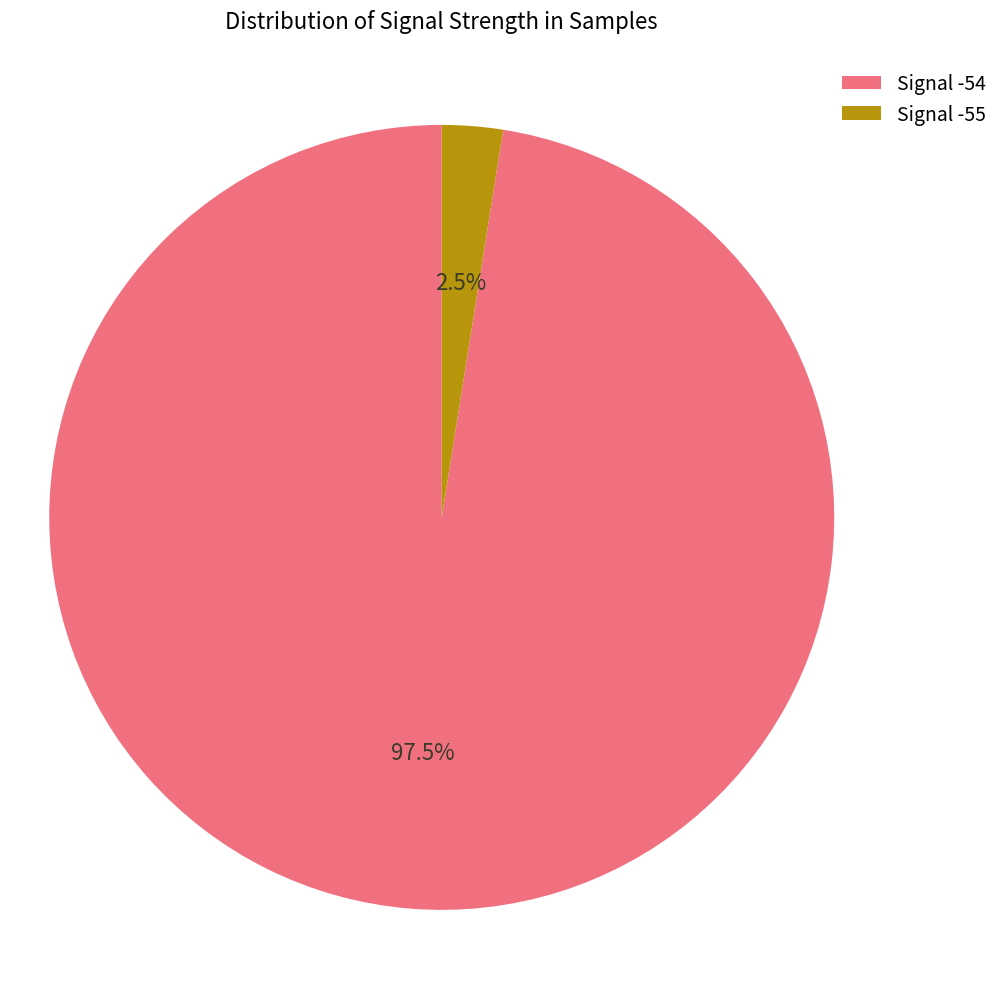

Is there a majority slice in this chart?

Yes